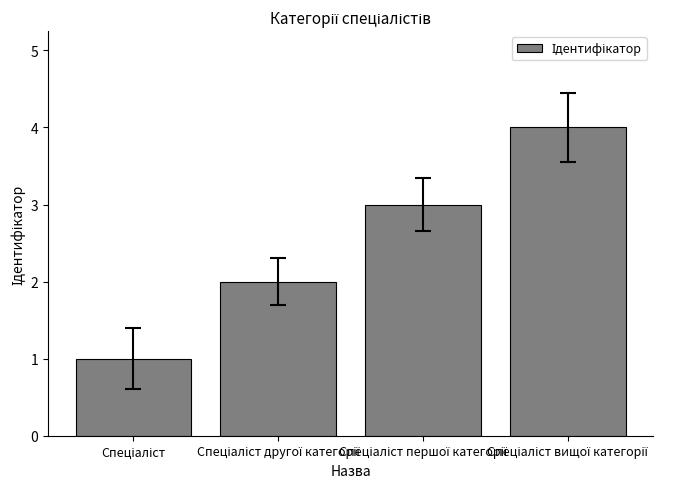

What is the maximum value shown in the chart?

4